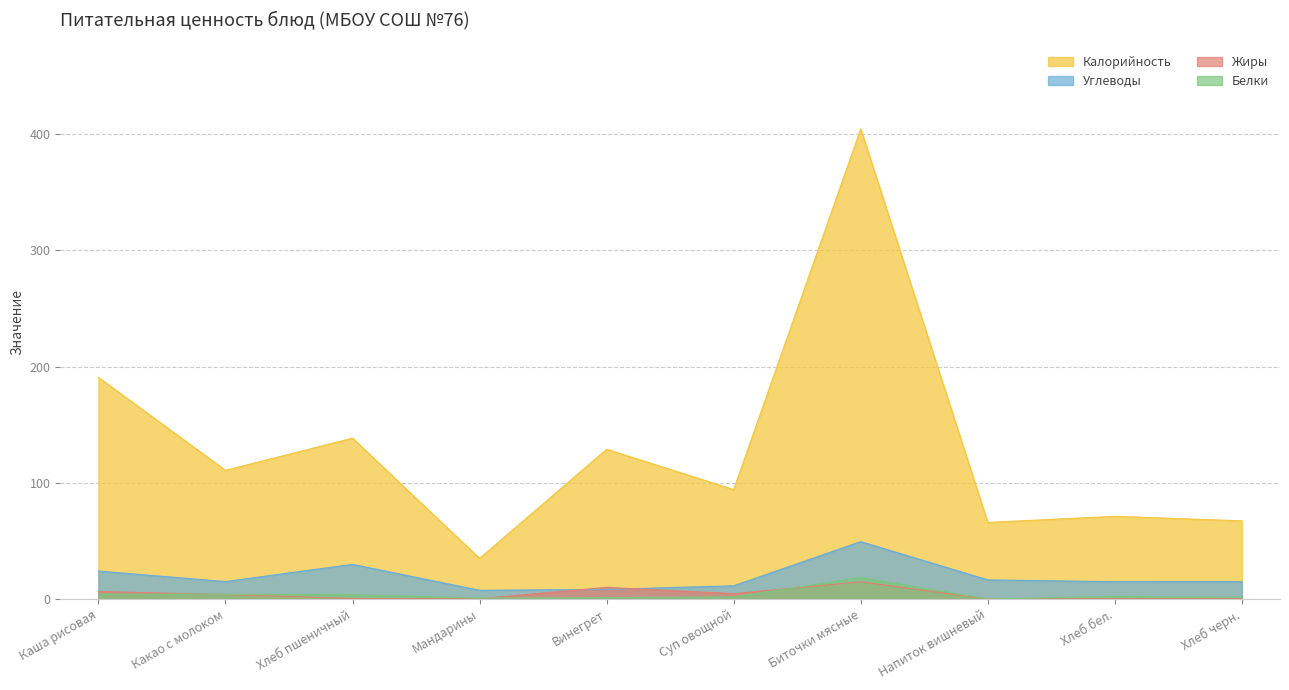

Reading right to left, transcribe all the data shown in this chart.

Калорийность: Хлеб черн.=67.3	Хлеб бел.=71.2	Напиток вишневый=65.9	Биточки мясные=404.6	Суп овощной=94.2	Винегрет=128.9	Мандарины=35.0	Хлеб пшеничный=138.5	Какао с молоком=110.8	Каша рисовая=190.8
Белки: Хлеб черн.=1.4	Хлеб бел.=2.3	Напиток вишневый=0.0	Биточки мясные=18.4	Суп овощной=1.9	Винегрет=1.2	Мандарины=0.8	Хлеб пшеничный=3.7	Какао с молоком=4.1	Каша рисовая=4.2
Жиры: Хлеб черн.=0.2	Хлеб бел.=0.3	Напиток вишневый=0.0	Биточки мясные=14.8	Суп овощной=4.6	Винегрет=10.1	Мандарины=0.2	Хлеб пшеничный=0.5	Какао с молоком=3.8	Каша рисовая=6.5
Углеводы: Хлеб черн.=14.9	Хлеб бел.=14.9	Напиток вишневый=16.5	Биточки мясные=49.4	Суп овощной=11.4	Винегрет=8.3	Мандарины=7.5	Хлеб пшеничный=29.9	Какао с молоком=15.0	Каша рисовая=24.1